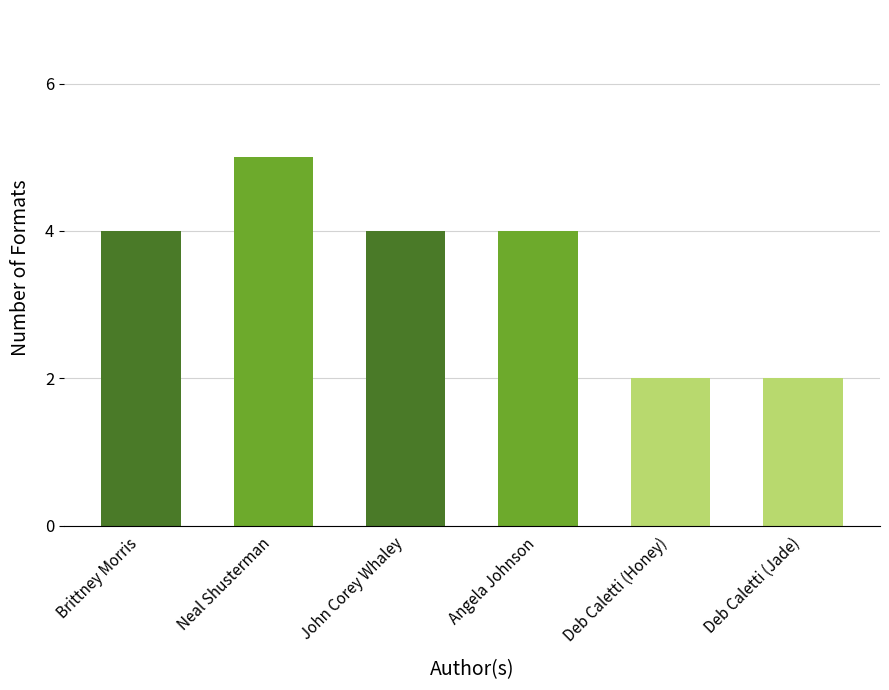

Count the number of categories in the chart.

6